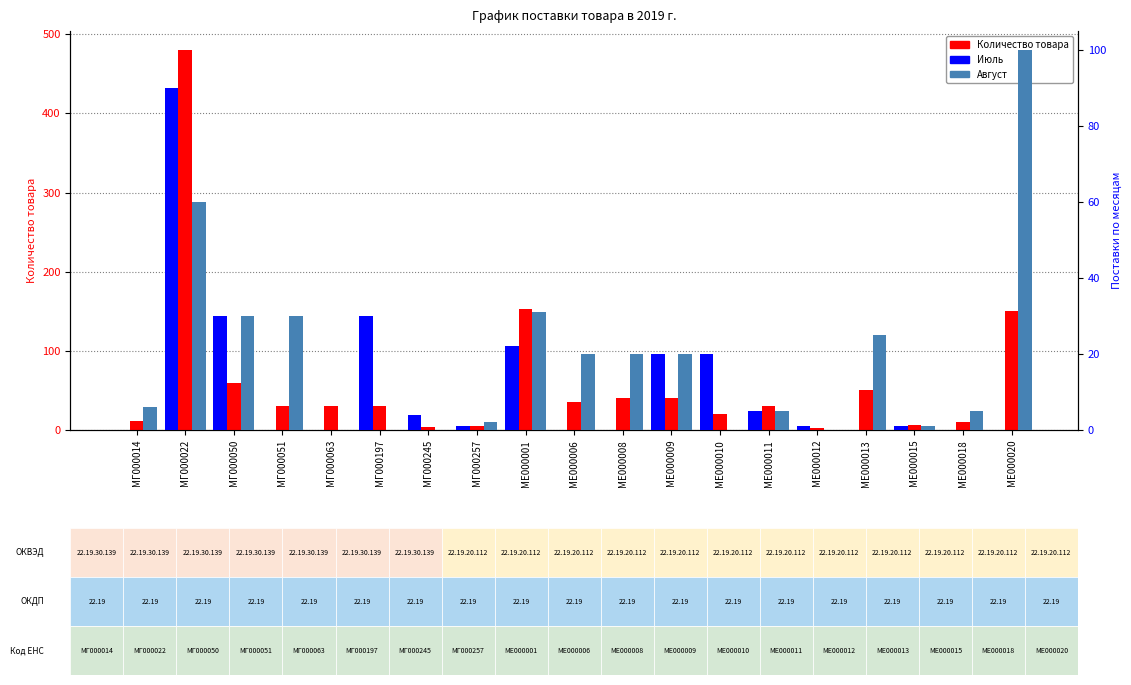

At МГ000197, list the series in order from smallest to largest.

Август, Количество товара, Июль